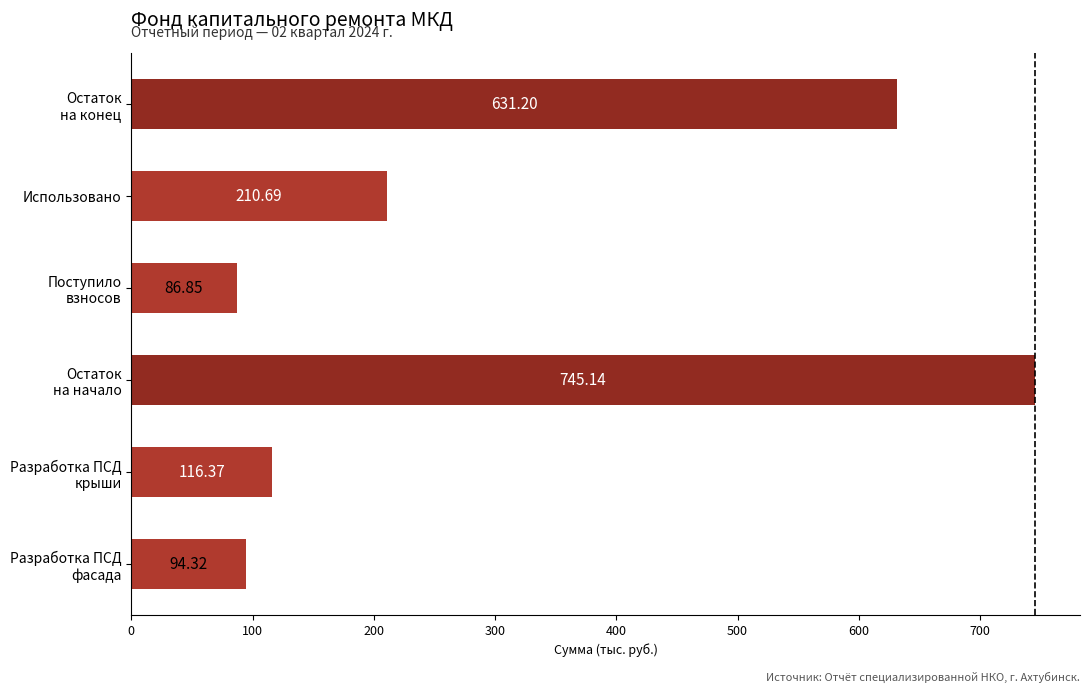

What is the average value?

314.1